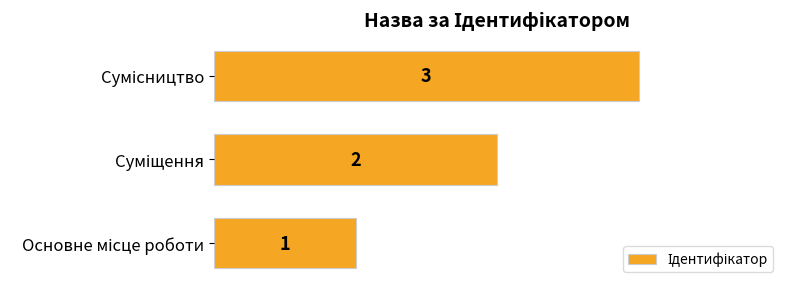

What is the maximum value shown in the chart?

3